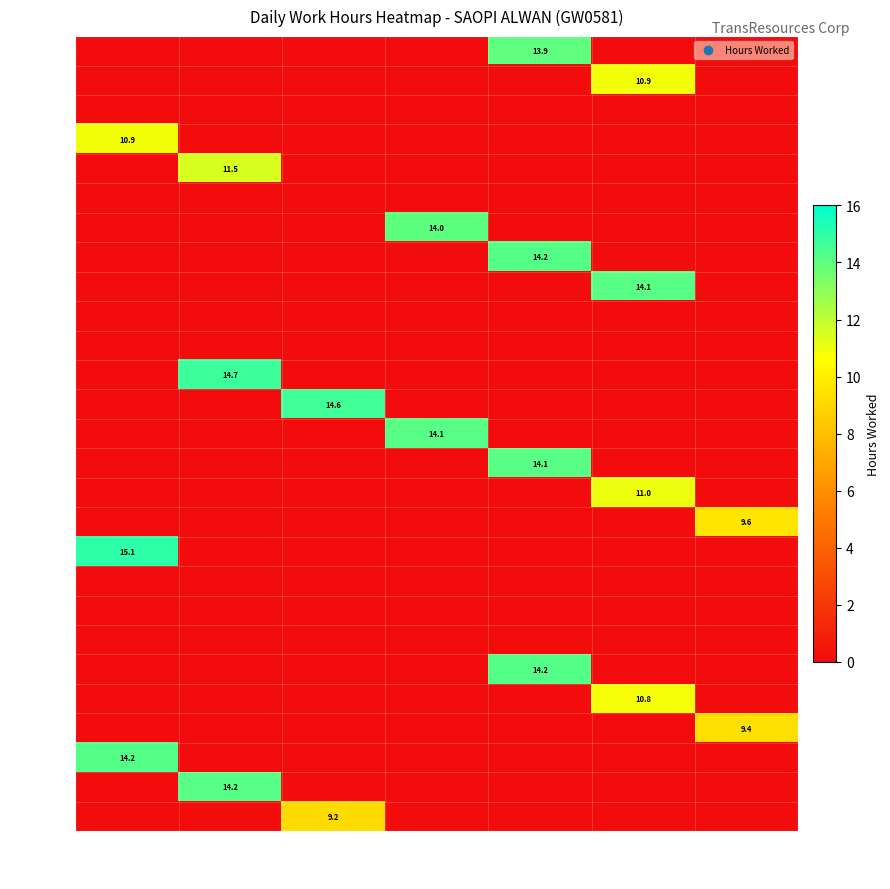

Which series has the widest spread of values?

Day 13